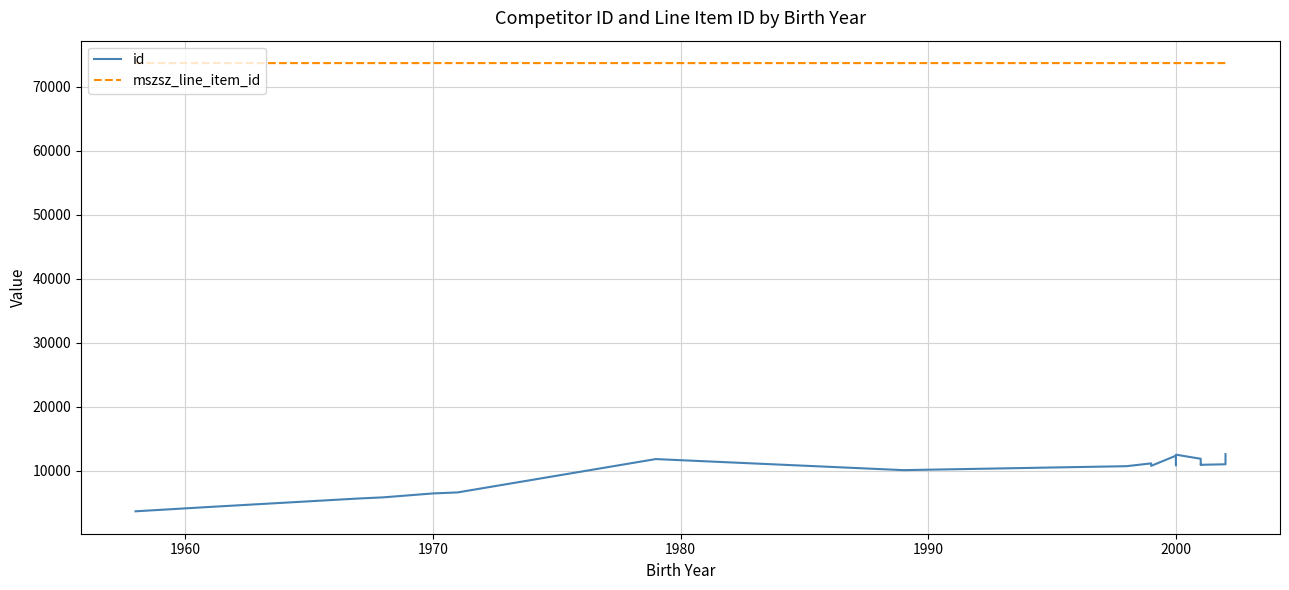

How many values in the mszsz_line_item_id series exceed 73723?

5